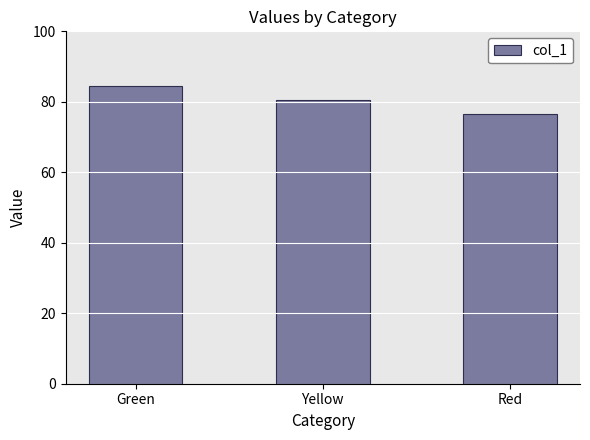

What is the label of the 1st bar from the right?

Red